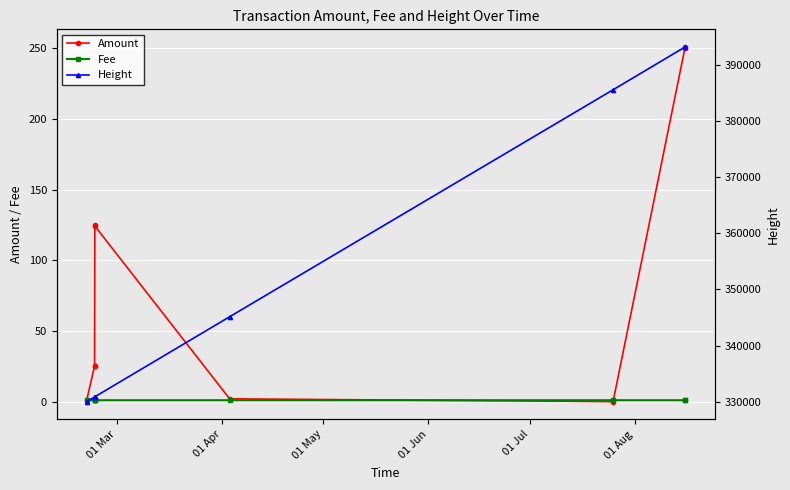

True or false: Amount and Height cross at least once.

False